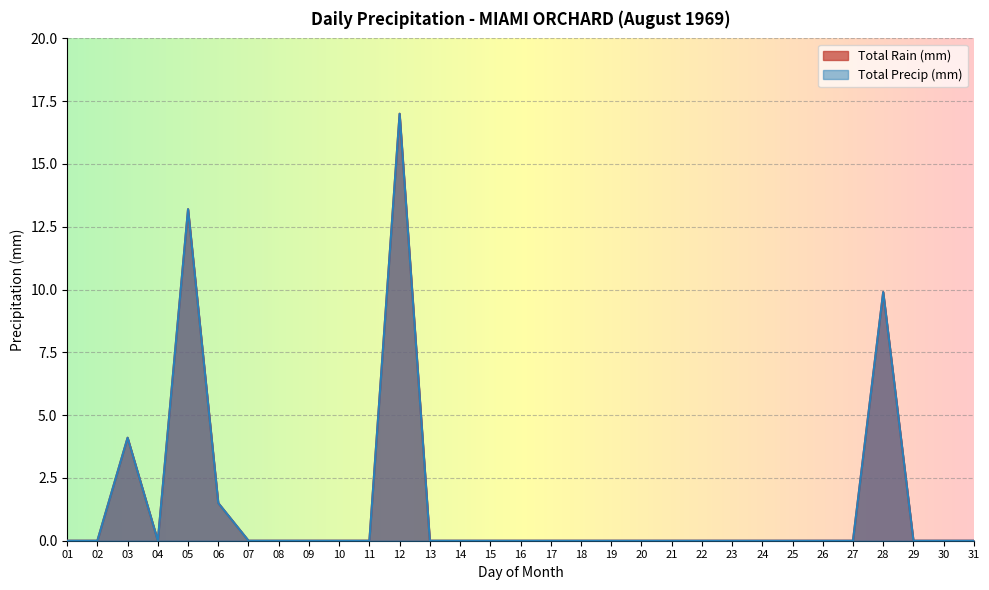

In Total Rain (mm), how many points are lower than both neighbors (excluding endpoints)?

1